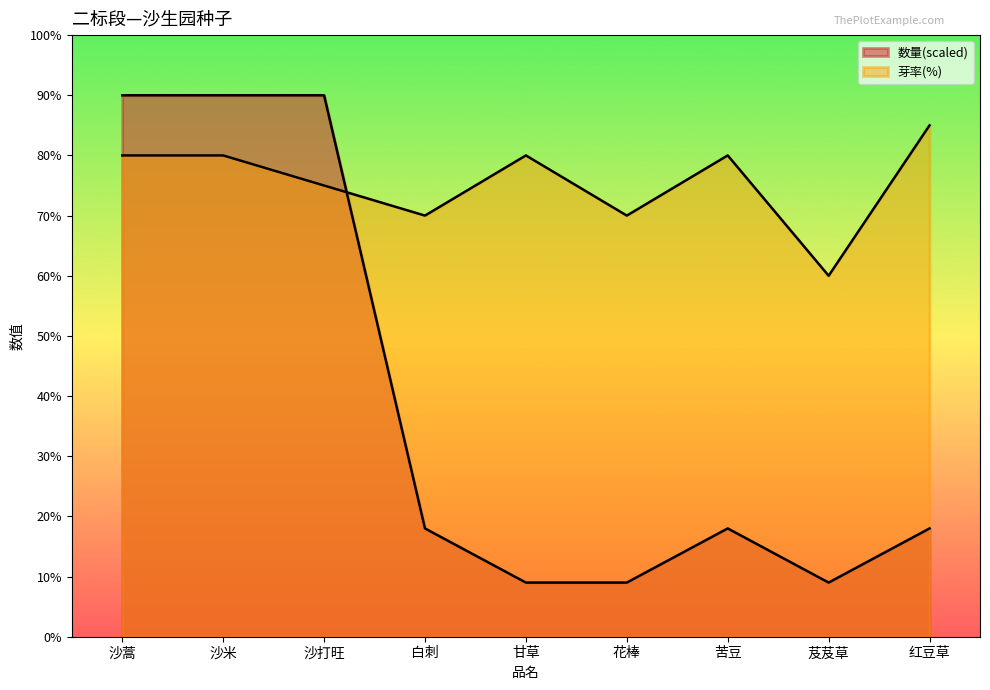

List the series in order of their peak value, lowest first.

芽率, 数量